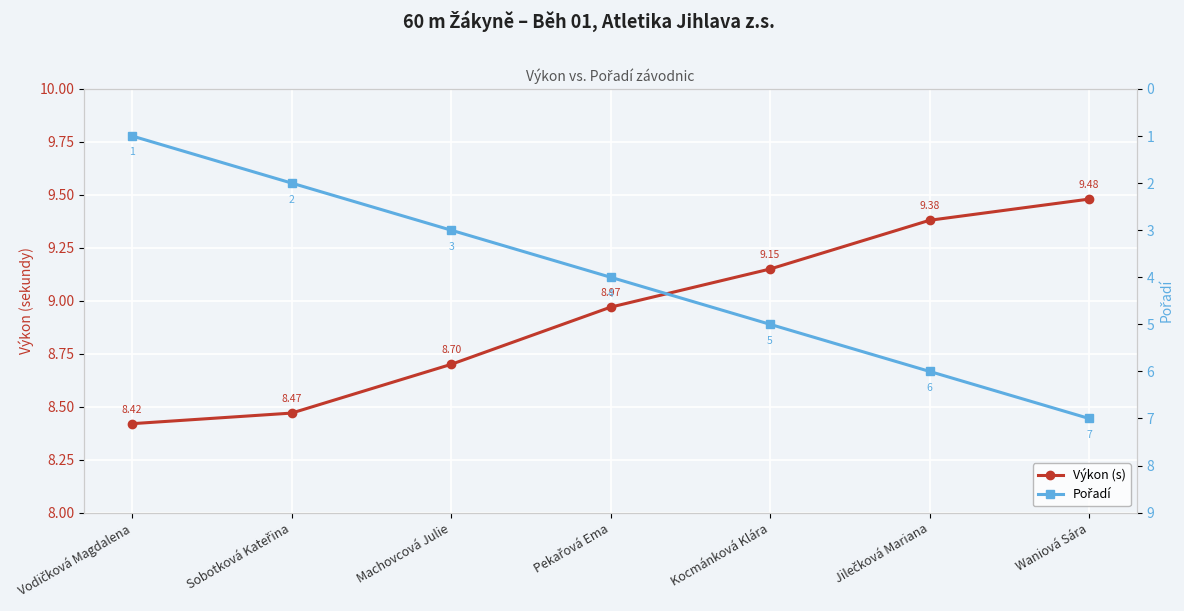

How many Pořadí values are between 2 and 6?

5